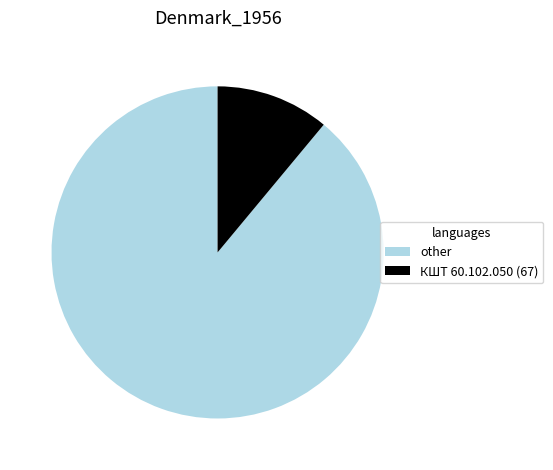

Do КШТ 60.102.050 (67) and other together represent more than half of the pie?

Yes